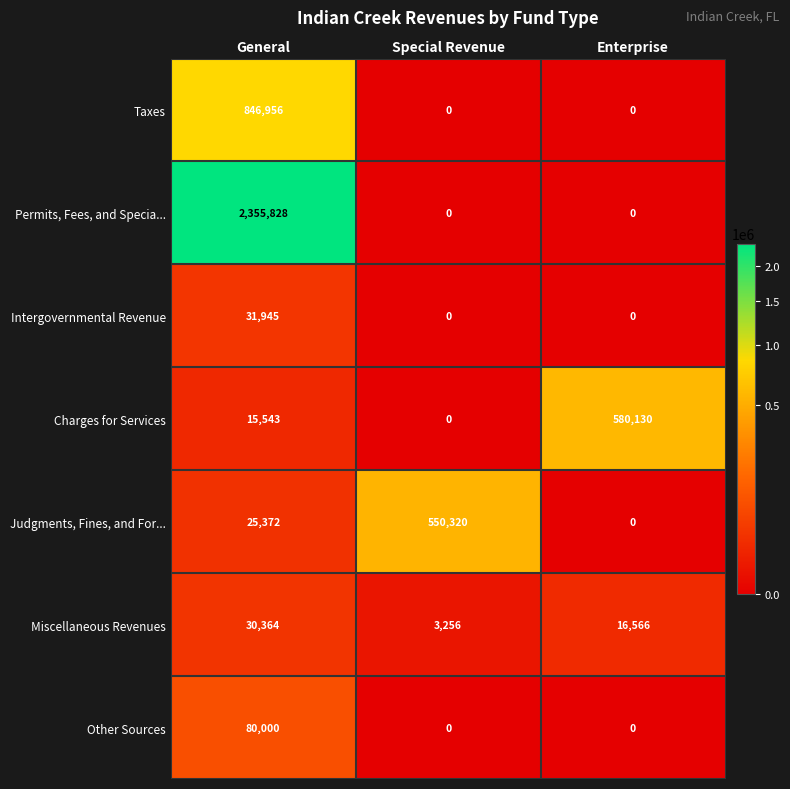

The Other Sources series shows 80000 at General. True or false?

True